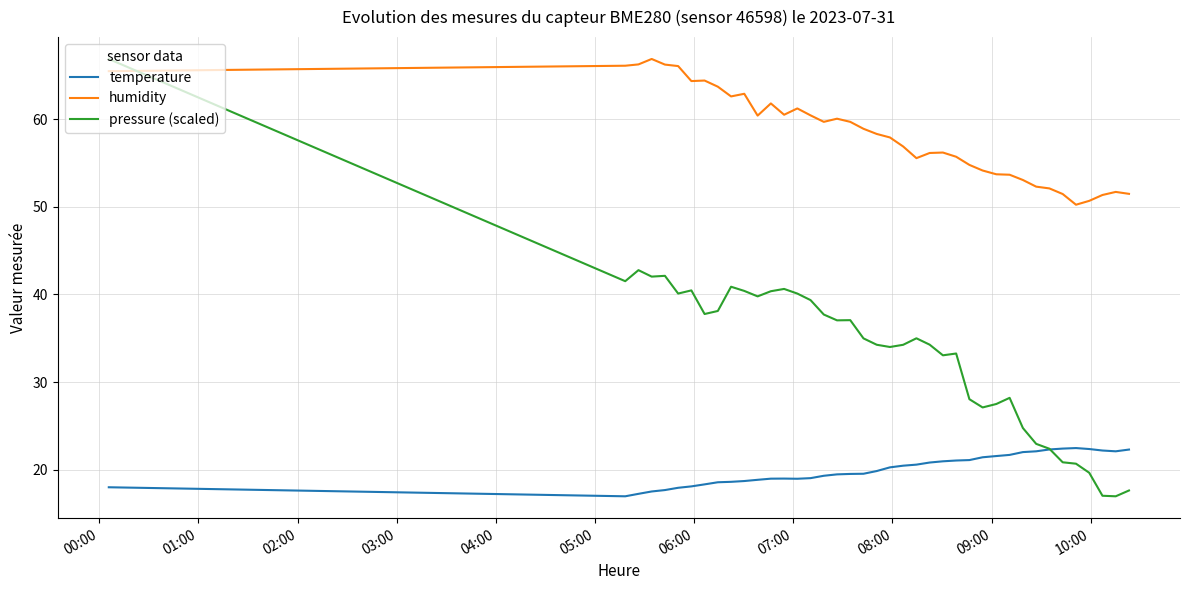

List the series in order of their overall mean, lowest first.

temperature, pressure (scaled), humidity